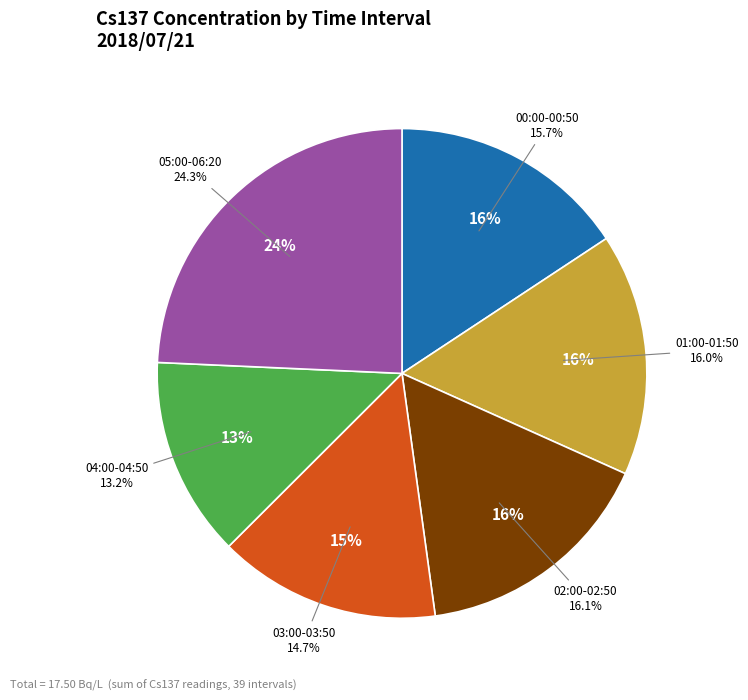

Between 01:30 and 04:50, which is larger?

01:30